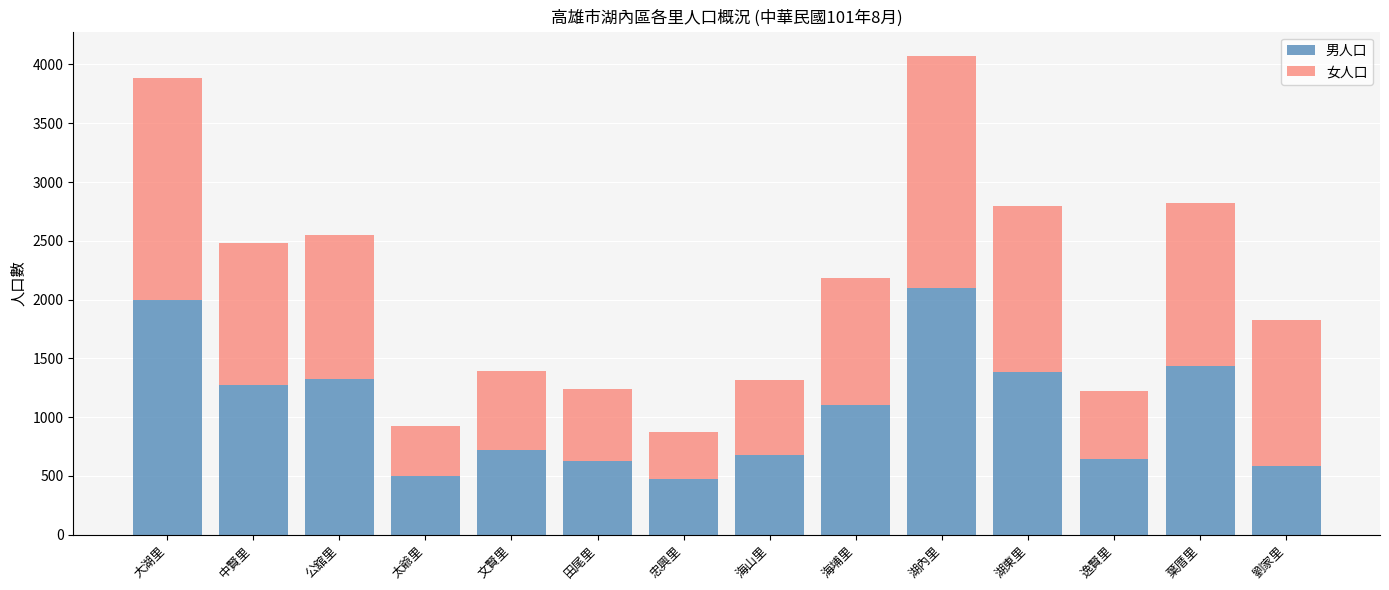

The value of 男人口 at 劉家里 is 587. True or false?

True